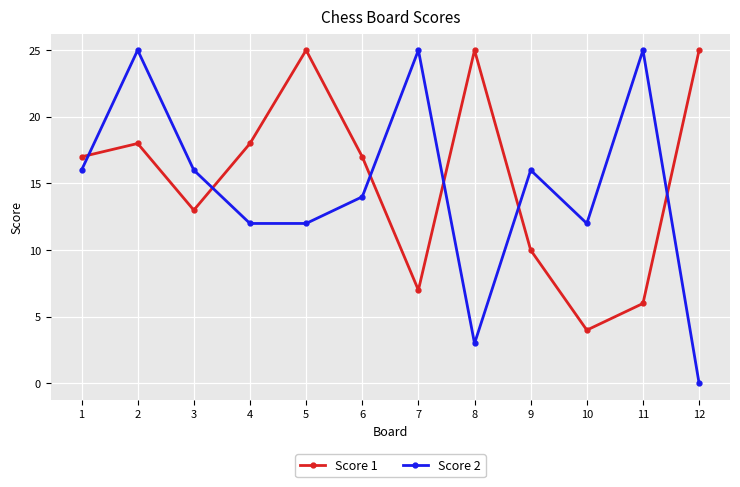

Is it true that Score 2 equals 14 at 6?

True